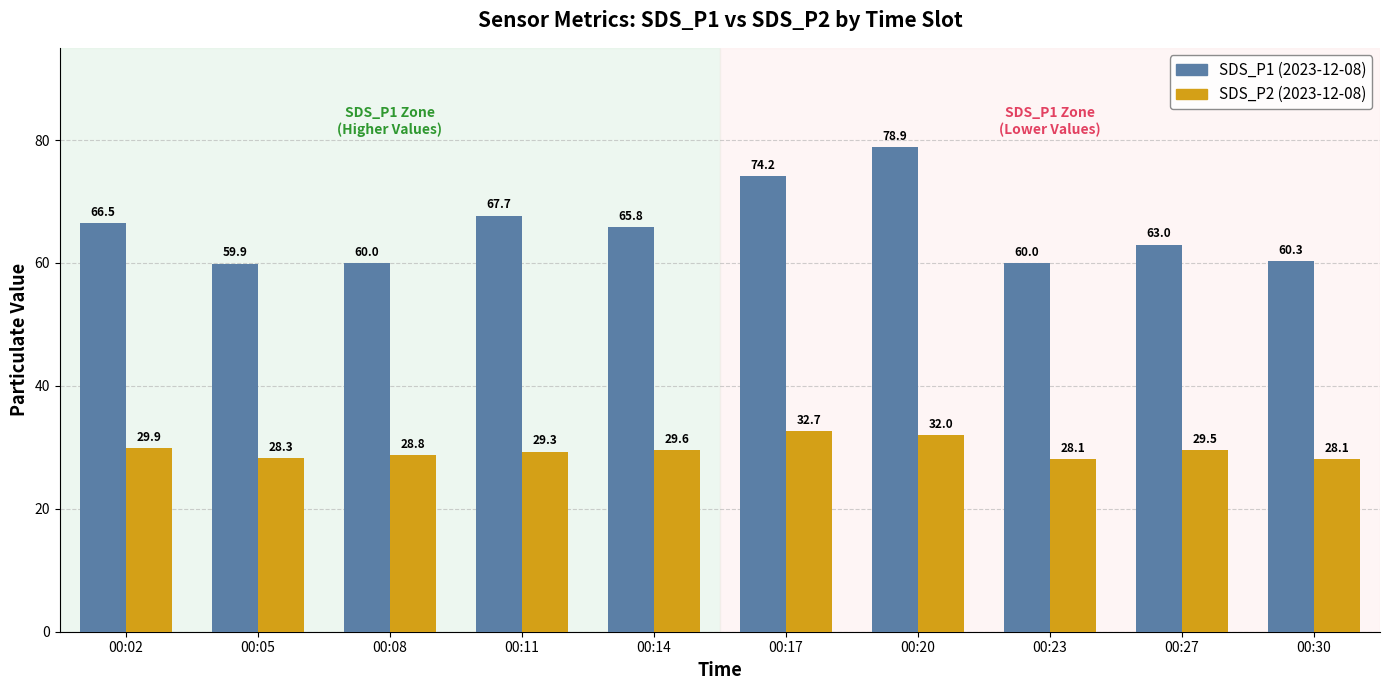

Which label corresponds to the largest value in the chart?

00:20